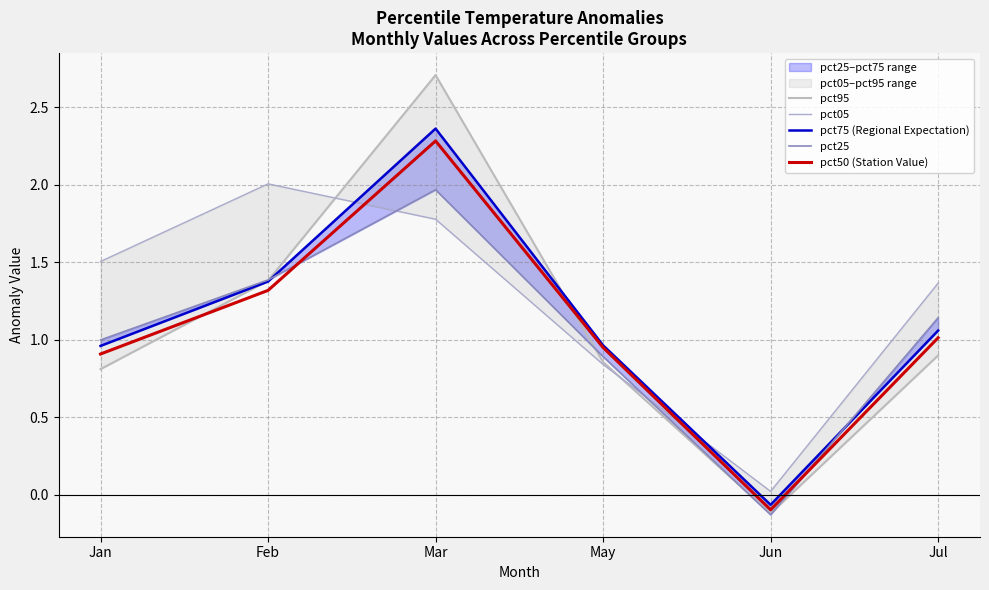

Which series has the widest spread of values?

pct95